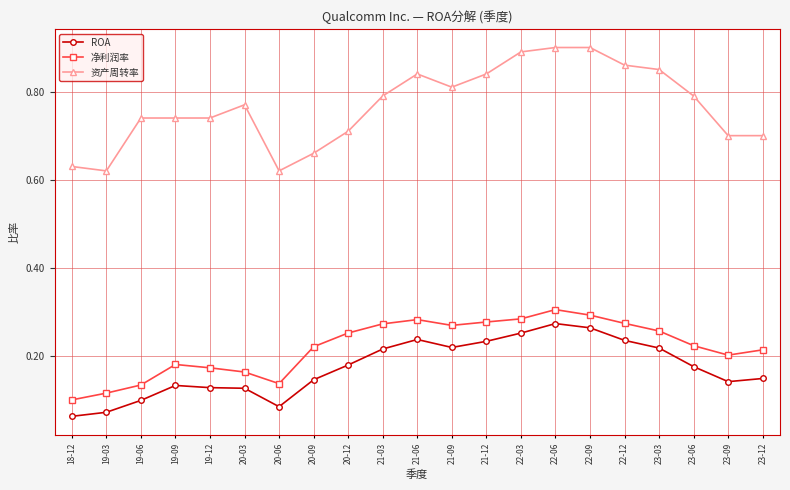

How many 净利润率 values are between 0 and 1?

21